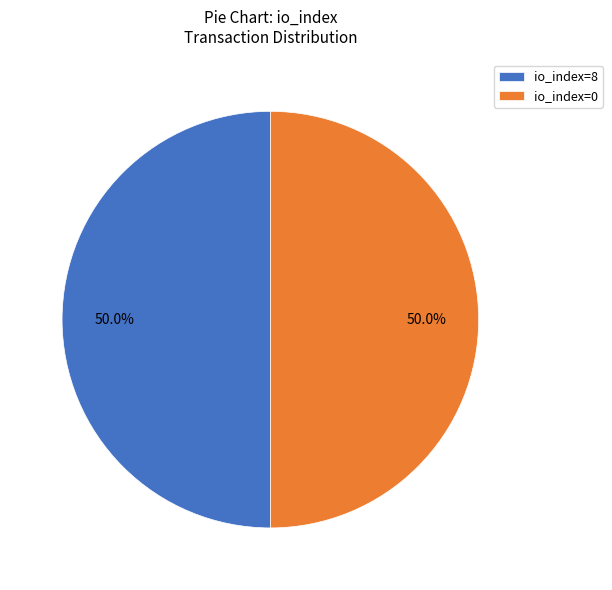

To the nearest percent, what is the difference between the largest and smallest slice percentages?

0%